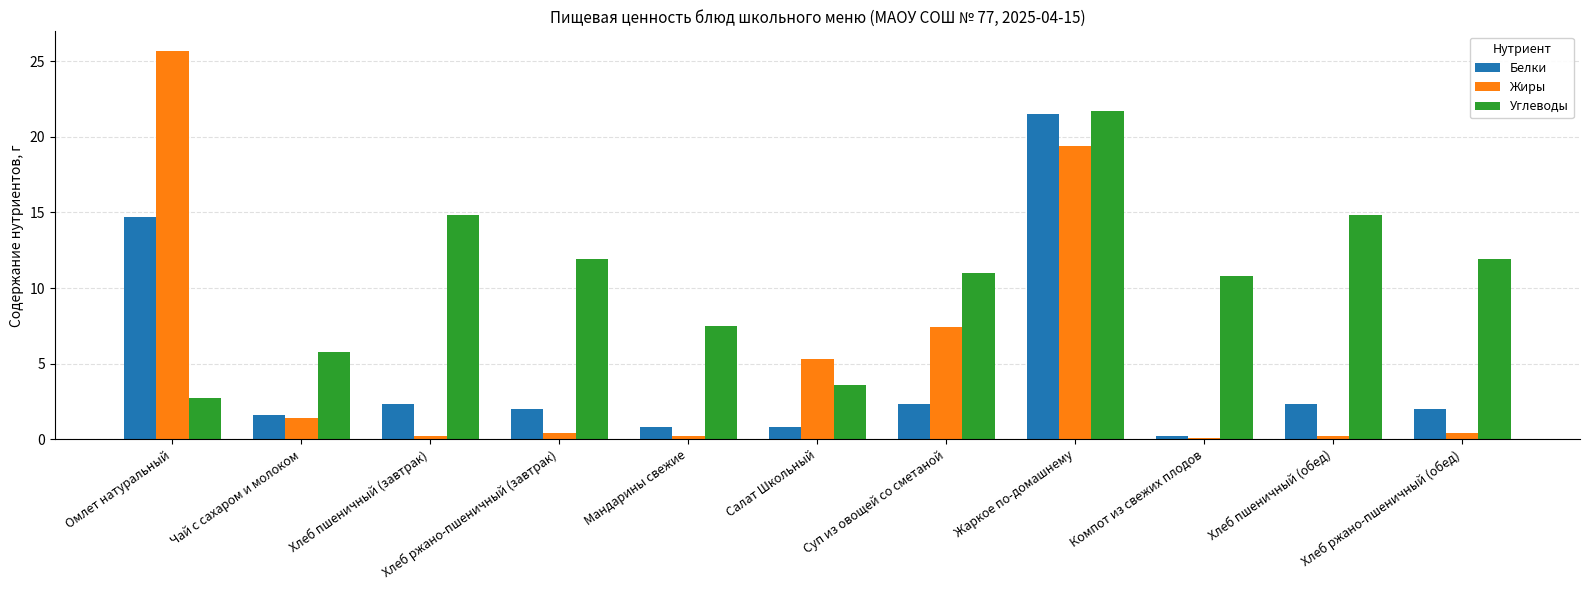

What is the total value across all series at Жаркое по-домашнему?

62.6